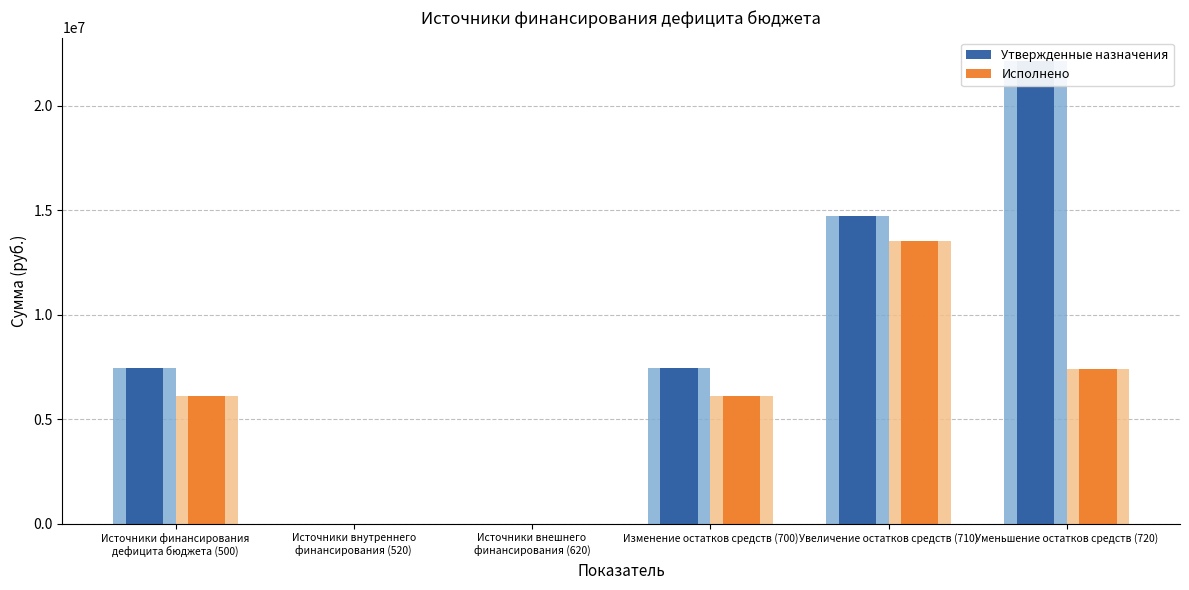

Which category has the highest value across all series?

Уменьшение остатков средств (720)